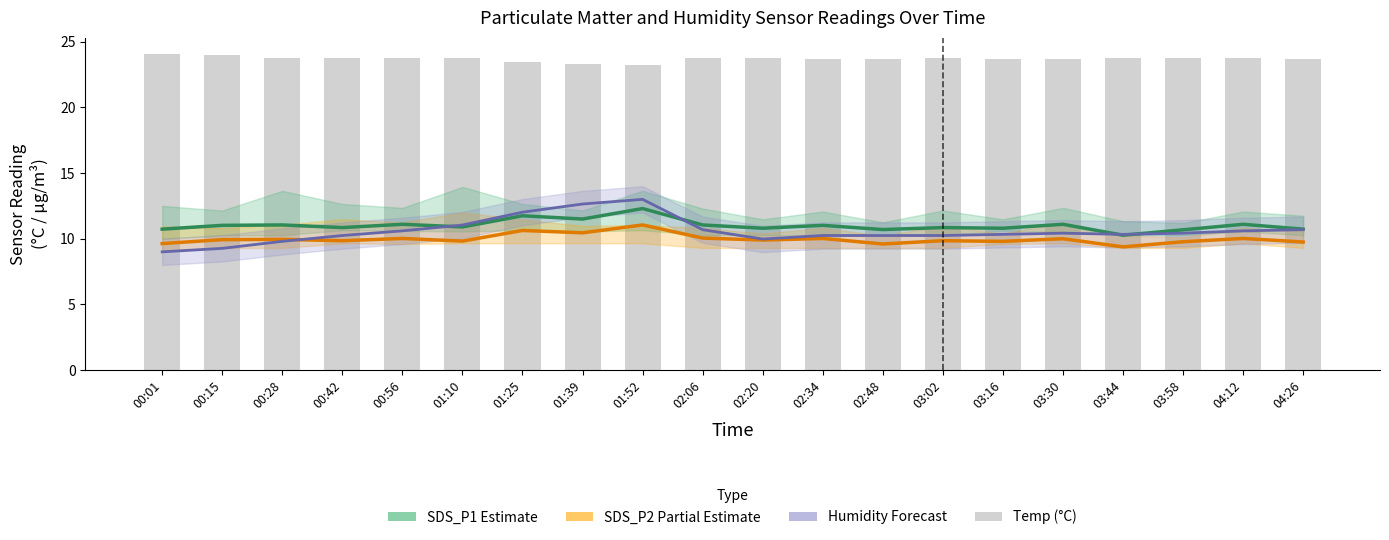

What is the value of the Humidity Forecast bar at the 9th from the left?

13.0